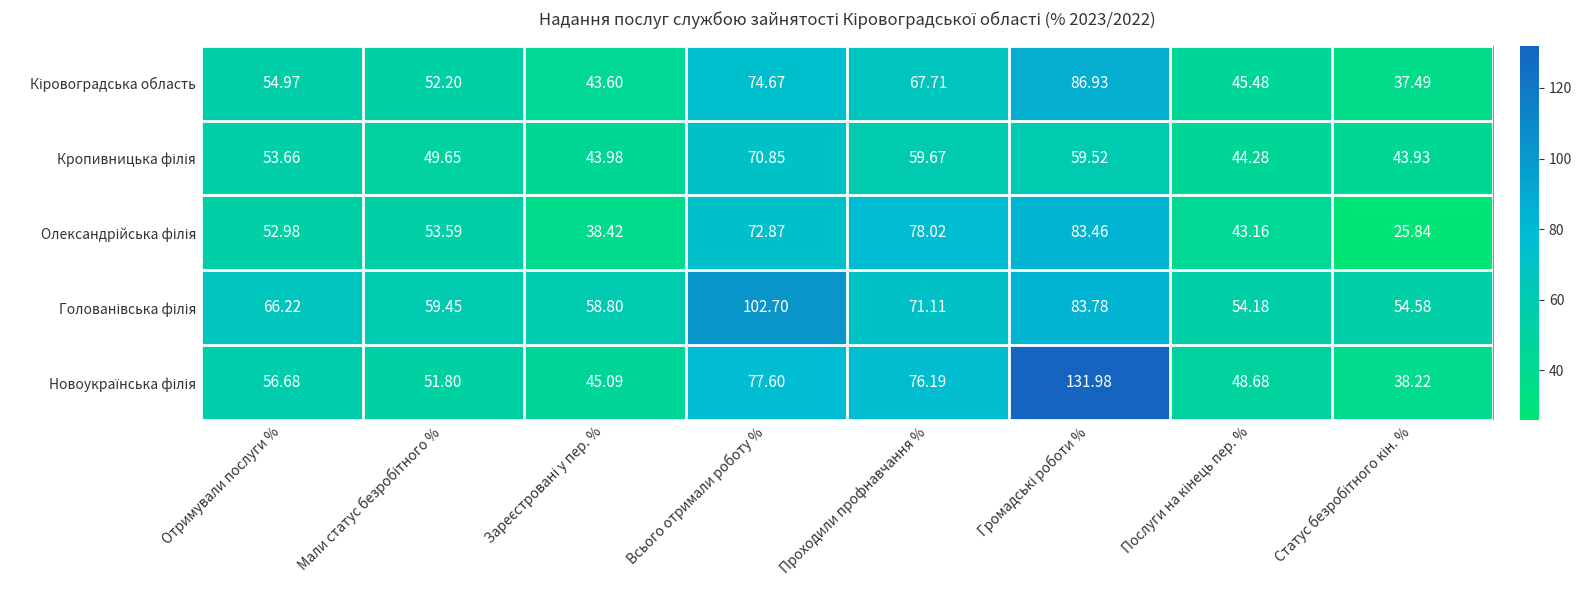

What is the greatest value displayed?

132.0